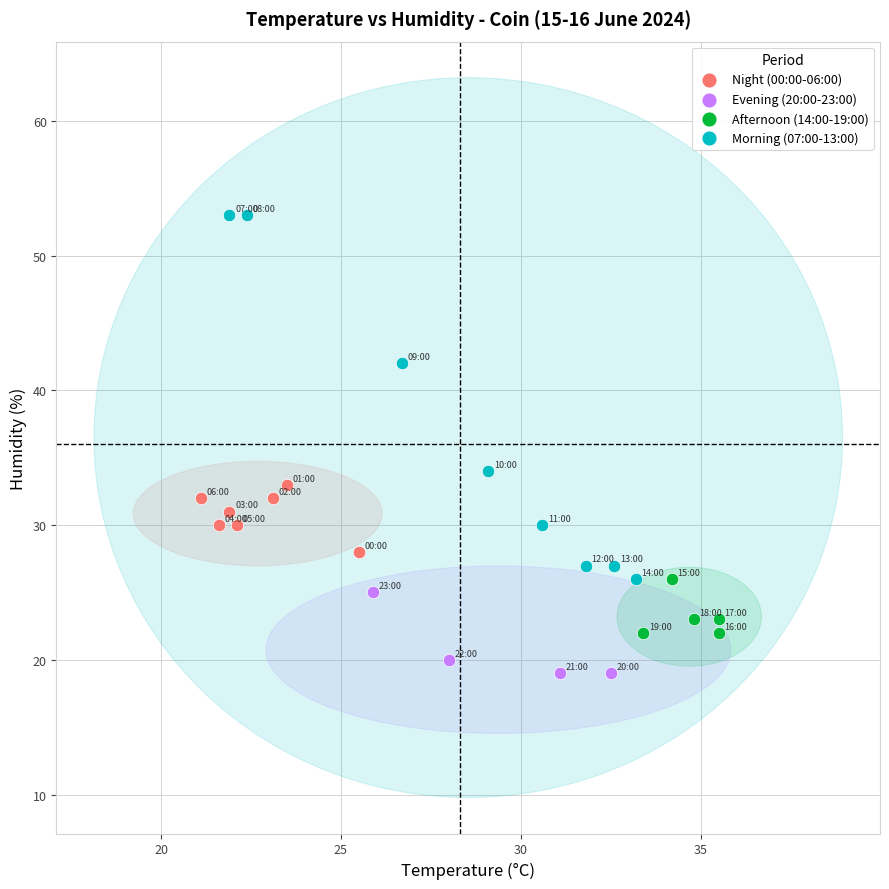

Which series reaches the minimum Y coordinate?

Evening (20:00-23:00)